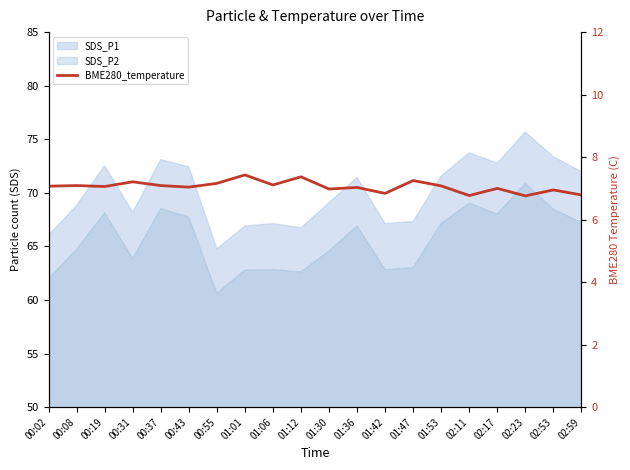

What is the value of the 7th point from the left?

7.2